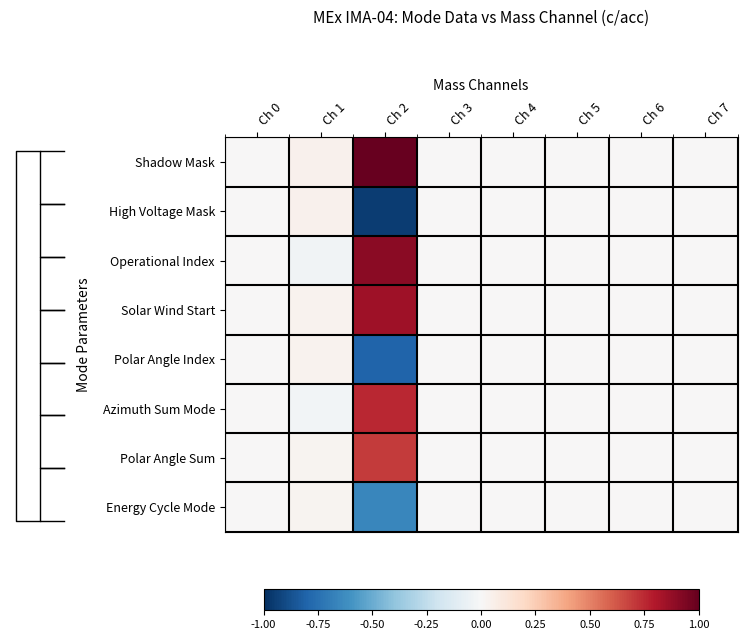

Is it true that Shadow Mask equals -0.5 at Ch 6?

False